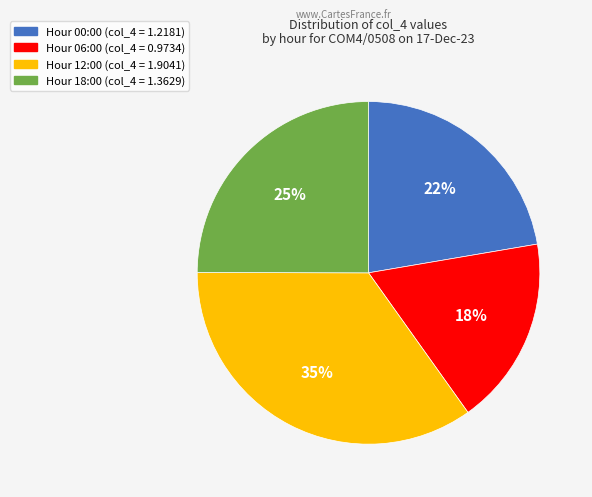

Is there a majority slice in this chart?

No